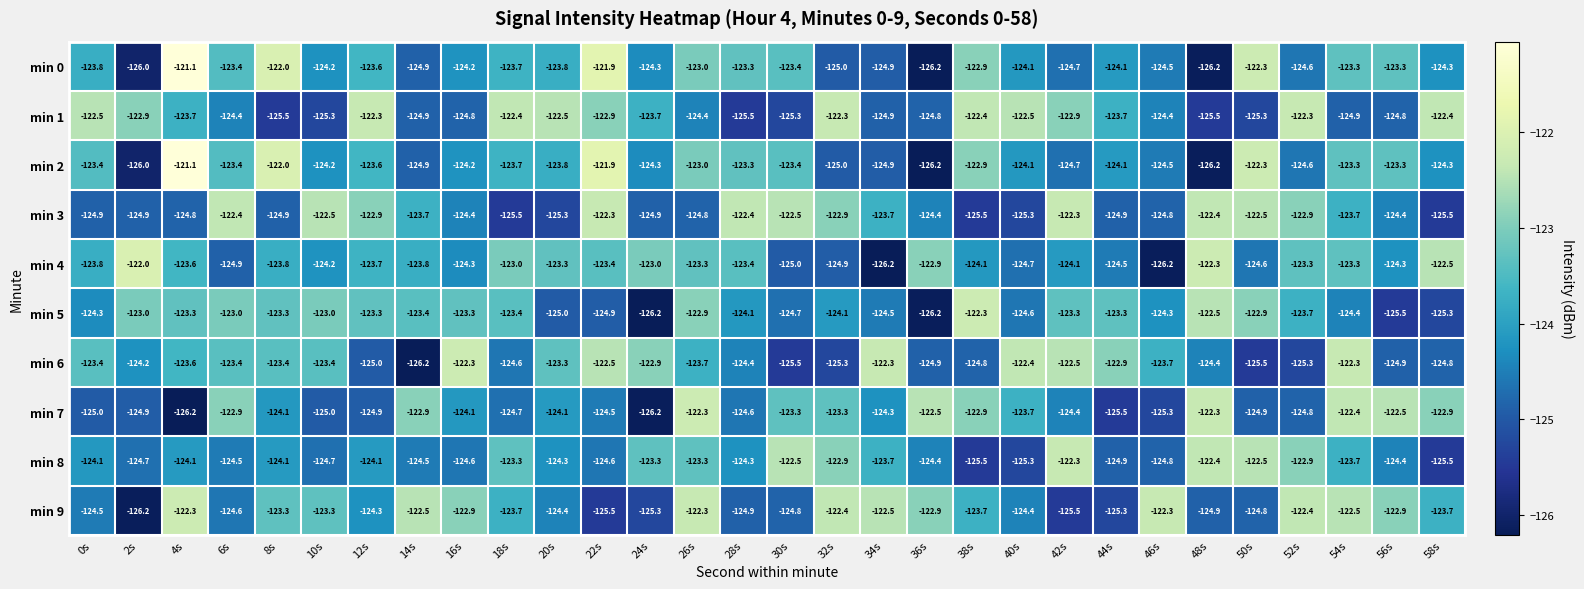

Is it true that min 8 equals -202.1 at 30s?

False